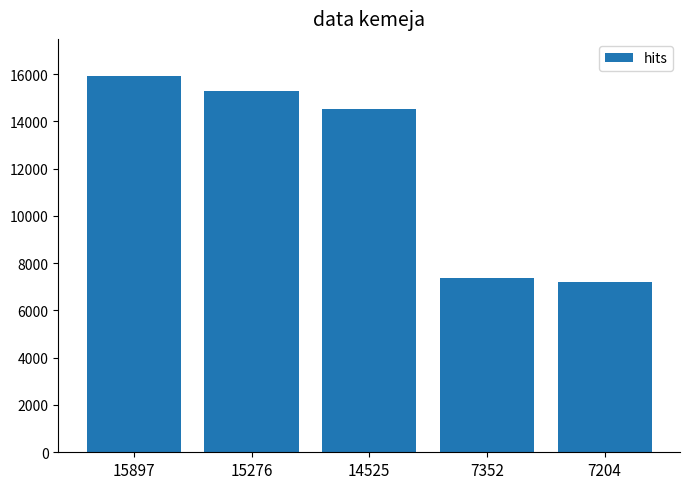

What is the ratio of the value at 7352 to the value at 15276?

0.5